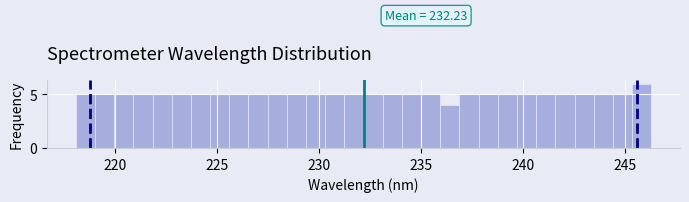

Around what value on the x-axis is the tallest bar? Give the approximate position of its centre, as read against the axis.

246.0